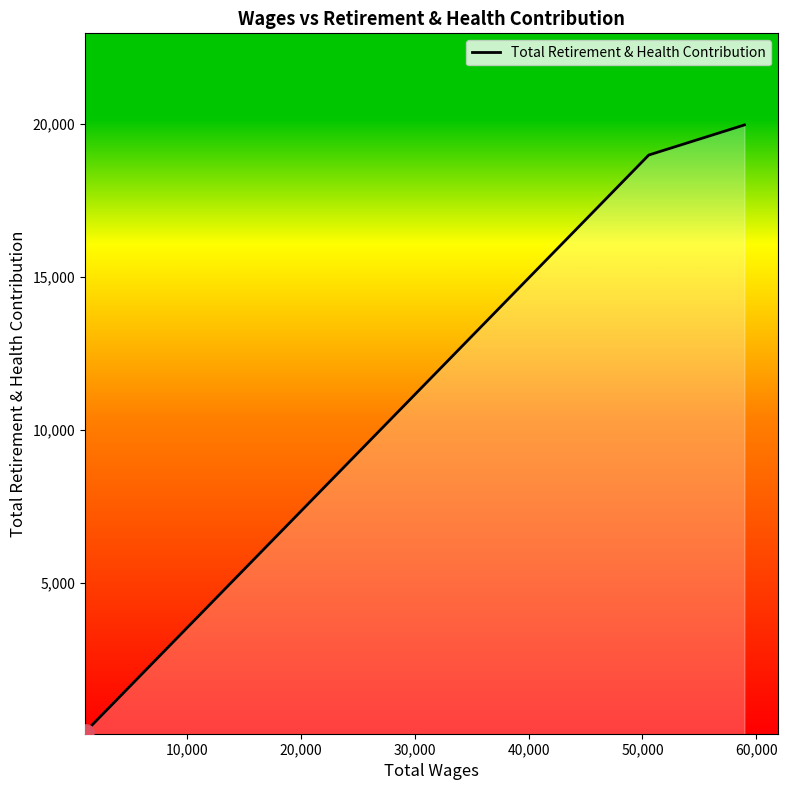

What is the maximum value shown in the chart?

19955